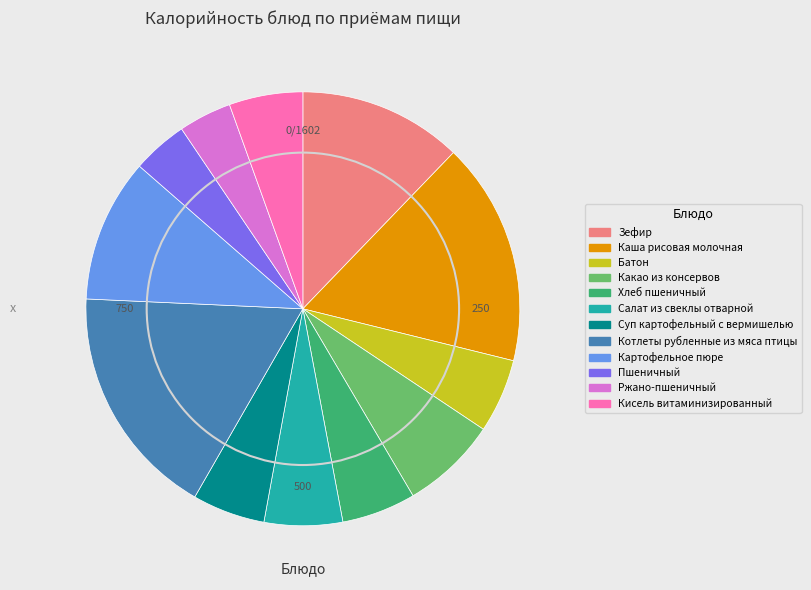

Combined, do Пшеничный and Батон account for over 50%?

No